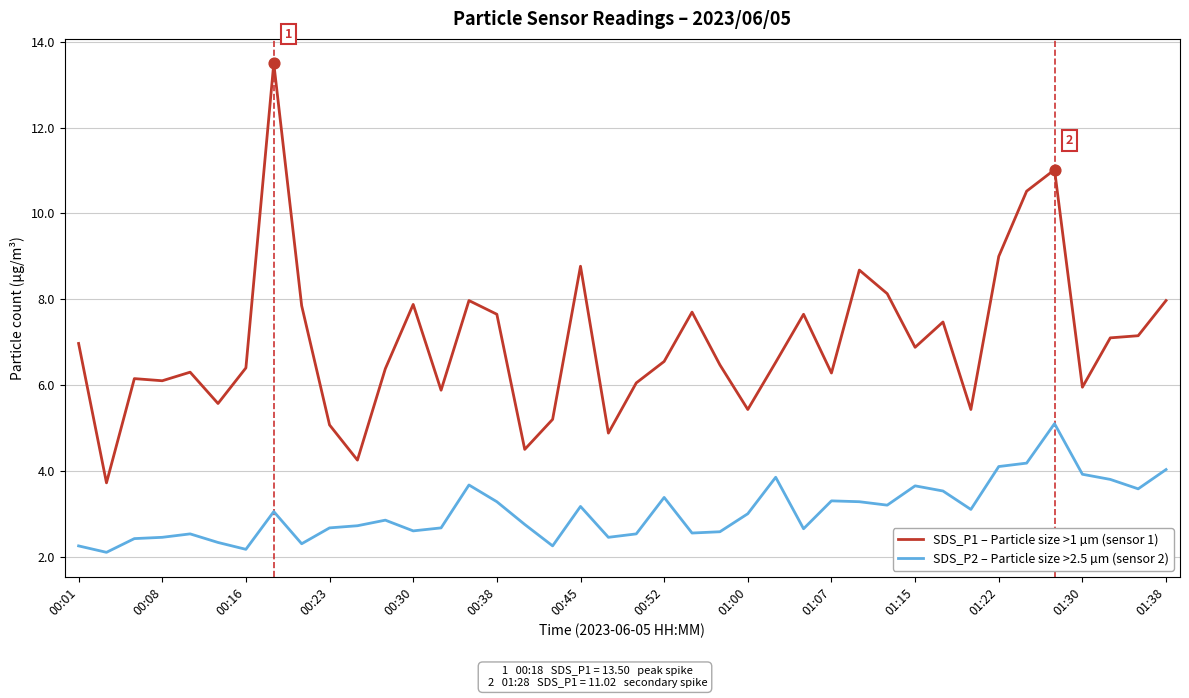

What are all the series names shown in the legend?

SDS_P1 – Particle size >1 µm (sensor 1), SDS_P2 – Particle size >2.5 µm (sensor 2)